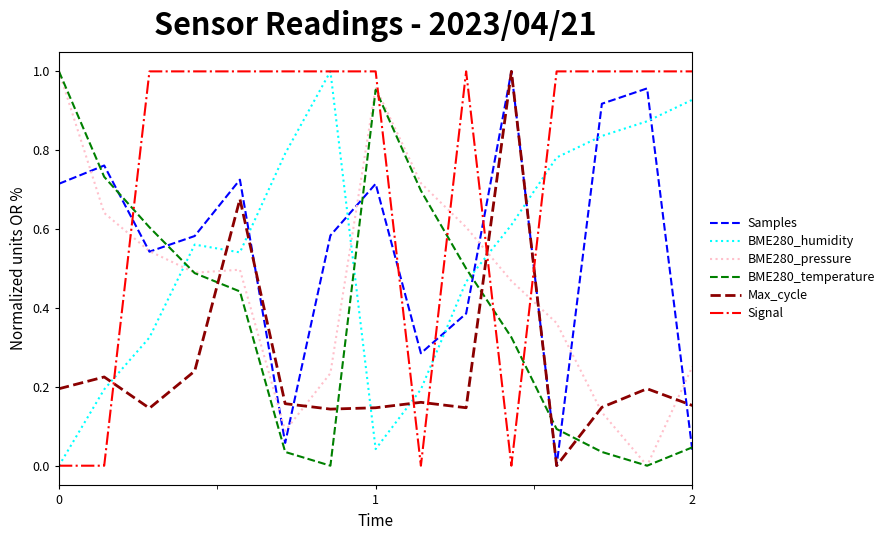

How many intersections are there between BME280_temperature and Signal?

5